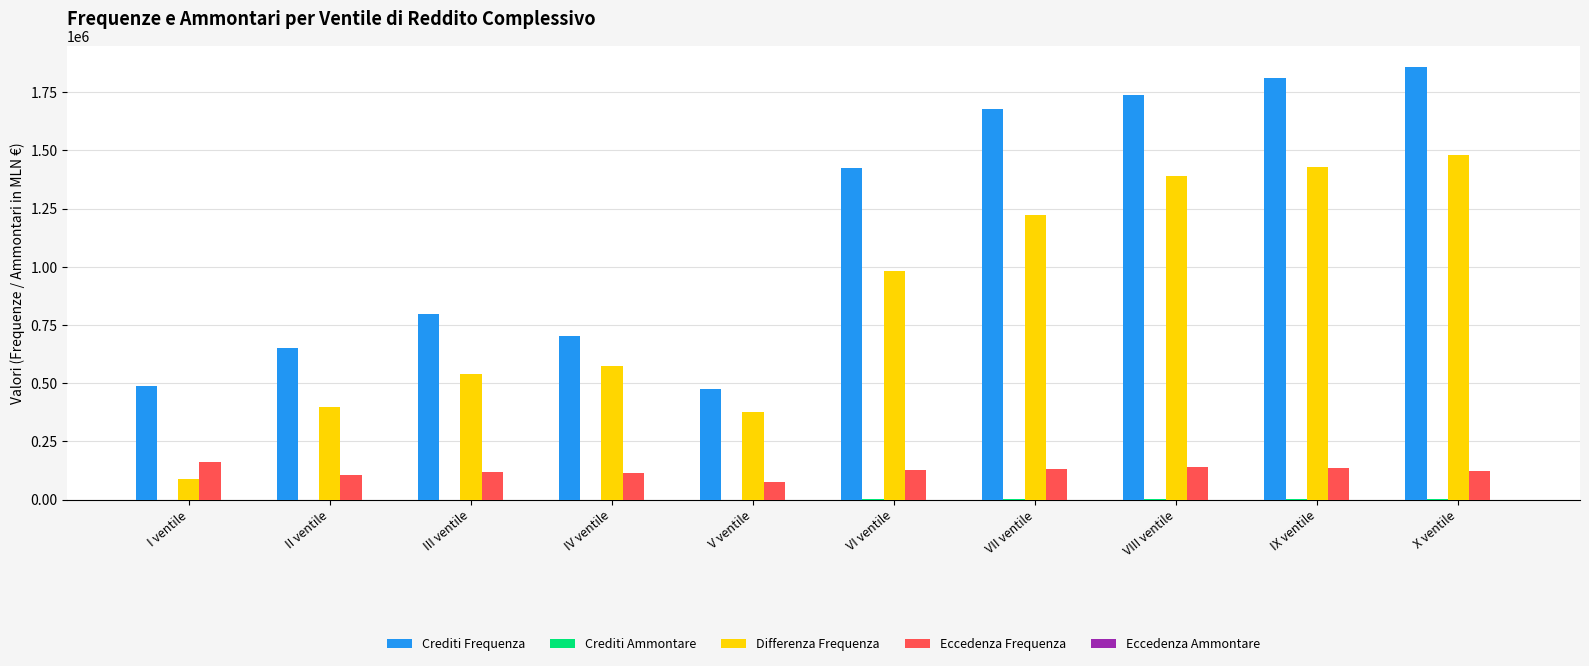

What is the maximum value shown in the chart?

1857562.0